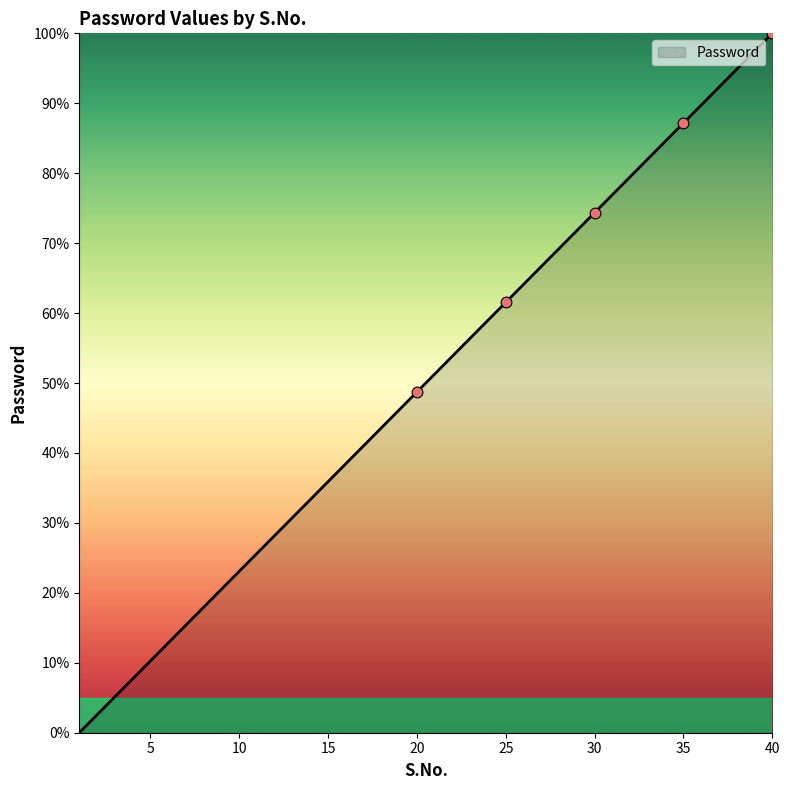

What is the greatest value displayed?

100.0